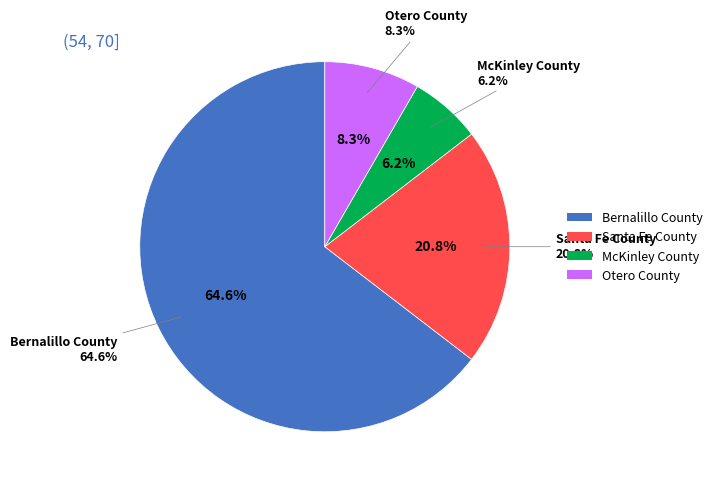

Is the sum of McKinley County and Santa Fe County greater than half?

No